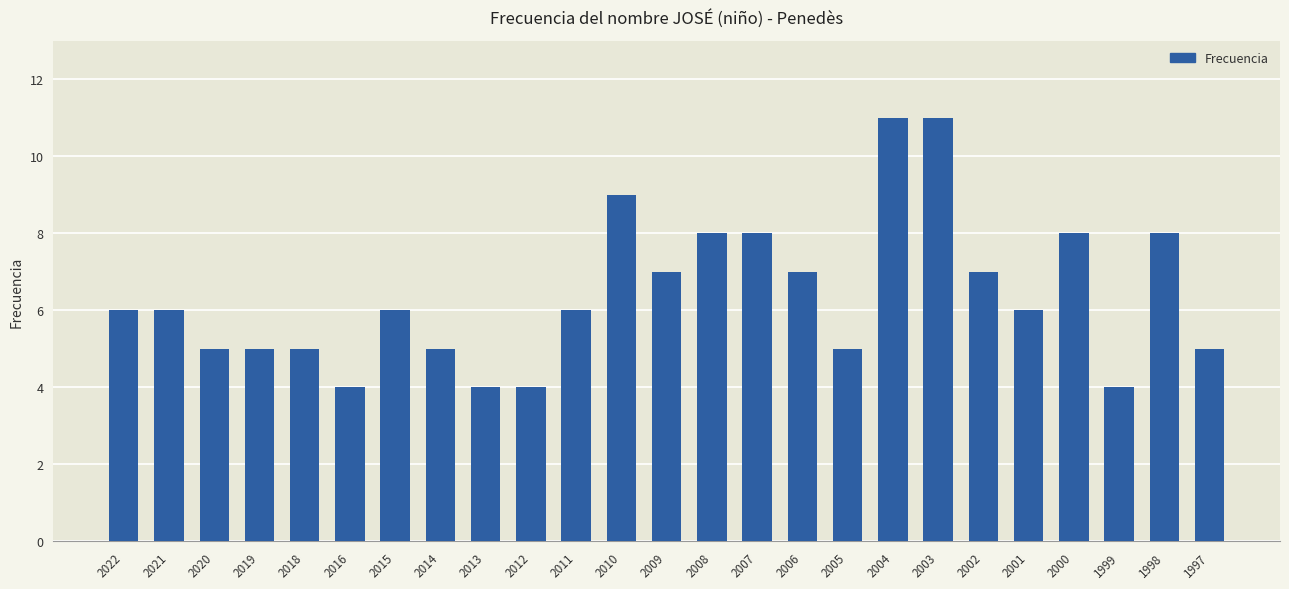

True or false: the data shows 2 at 2016.

False